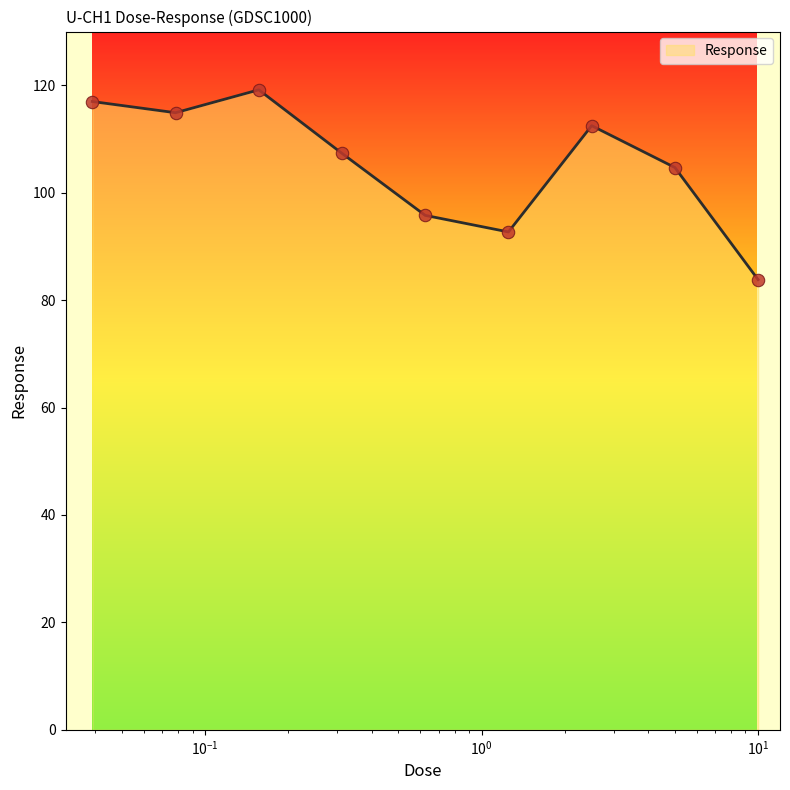

What is the smallest value displayed?

83.8